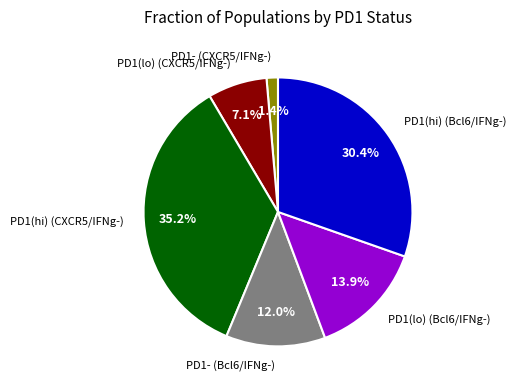

To the nearest percent, what percentage of the pie is PD1(lo) (CXCR5/IFNg-)?

7%